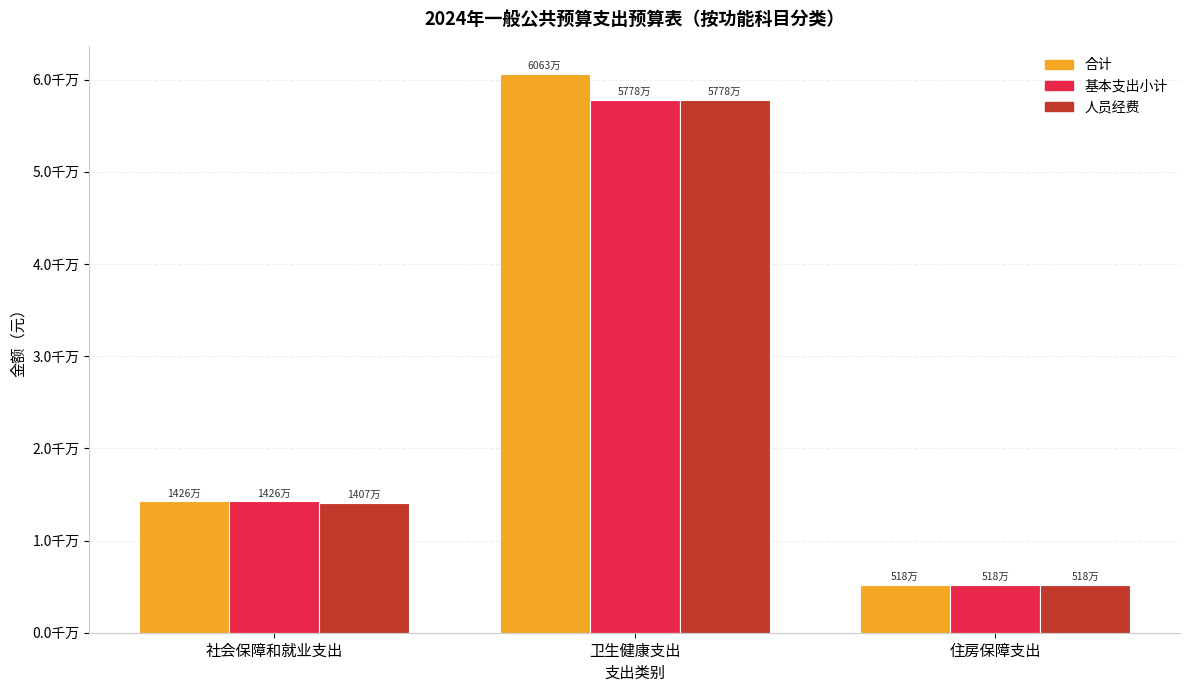

Which series has the largest range (max minus min)?

合计